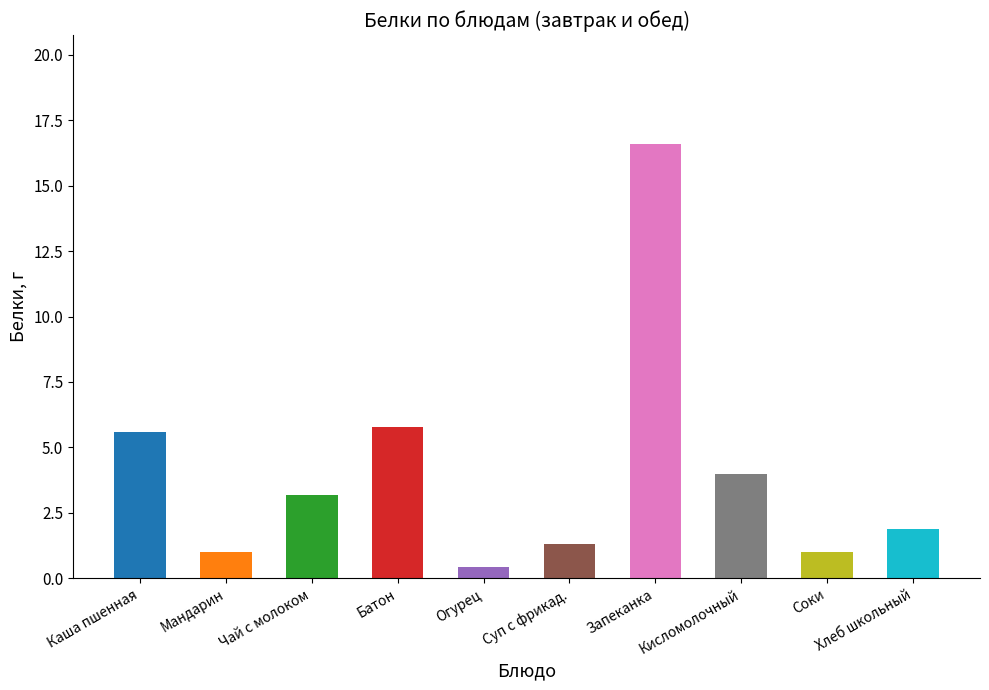

How many series are shown in this chart?

1